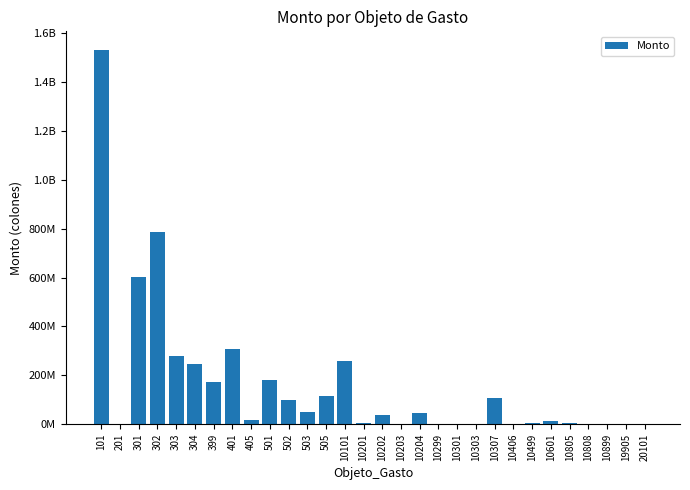

Rank the categories by value from lowest to highest.

19905, 10203, 10299, 10303, 10899, 201, 10301, 10406, 10808, 20101, 10499, 10805, 10201, 10601, 405, 10202, 10204, 503, 502, 10307, 505, 399, 501, 304, 10101, 303, 401, 301, 302, 101